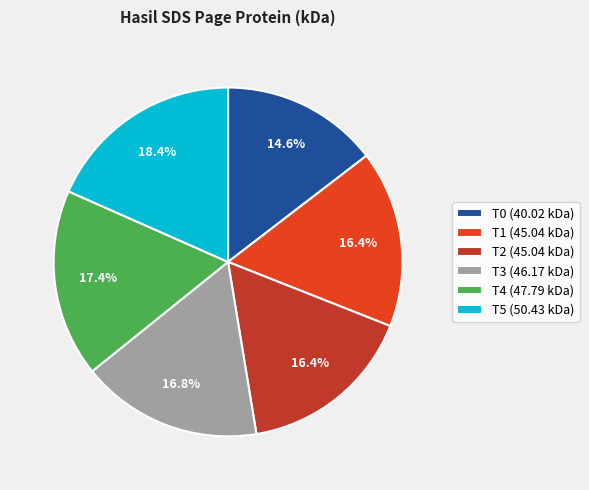

Is the sum of T0 and T1 greater than half?

No